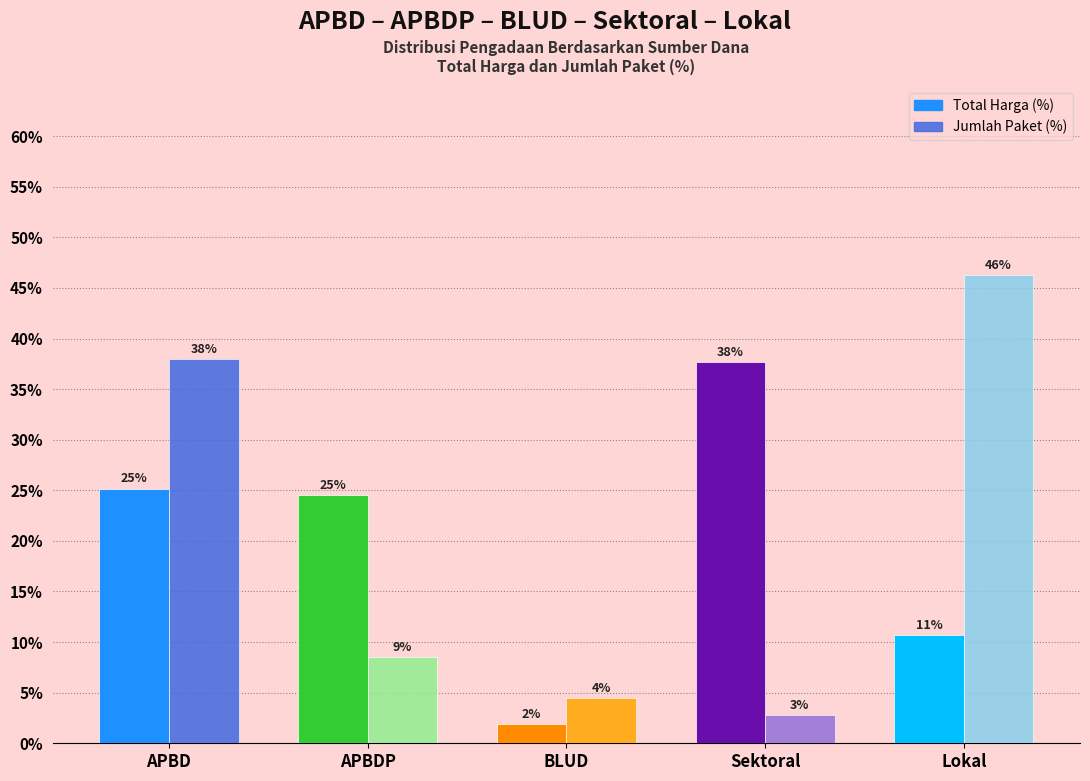

Reading left to right, what are all the values shown in this chart?

Total Harga (%): APBD=25.2	APBDP=24.6	BLUD=1.9	Sektoral=37.7	Lokal=10.7
Jumlah Paket (%): APBD=37.9	APBDP=8.6	BLUD=4.4	Sektoral=2.8	Lokal=46.3